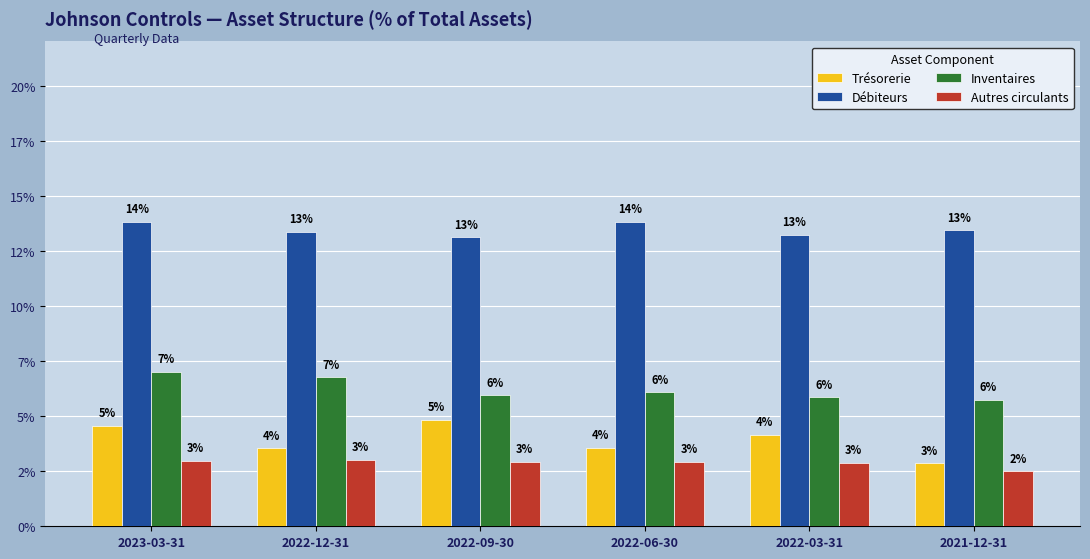

At how many categories does at least one series exceed 0?

6